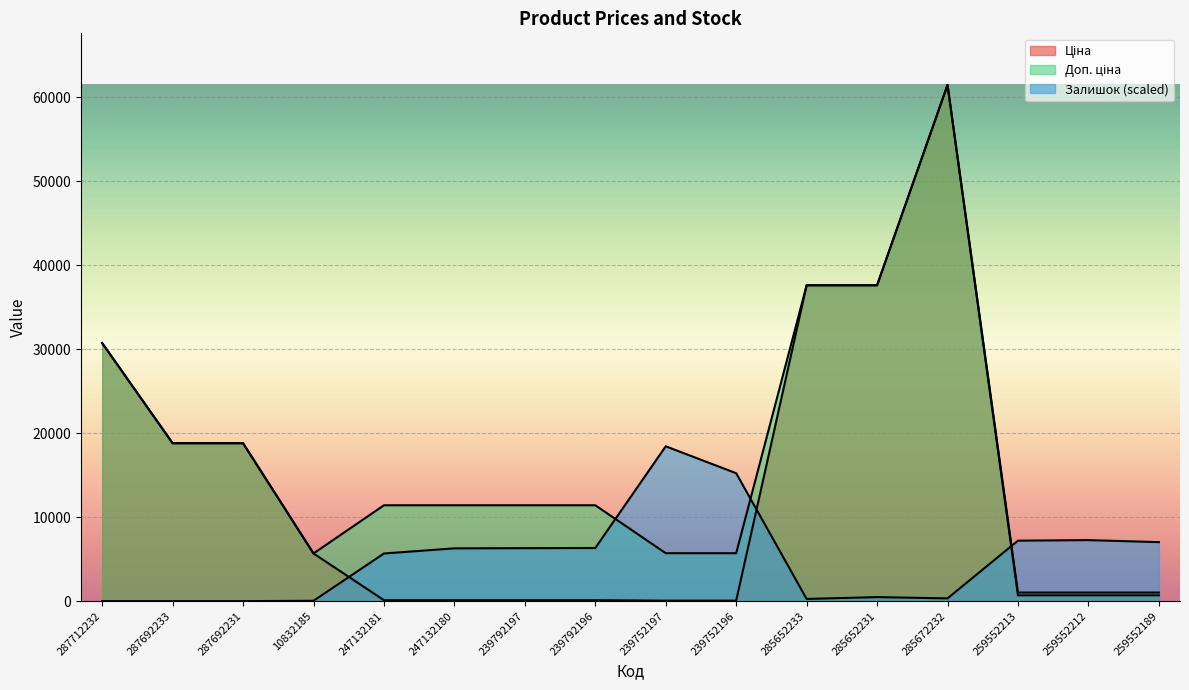

How many lines are shown in the chart?

3